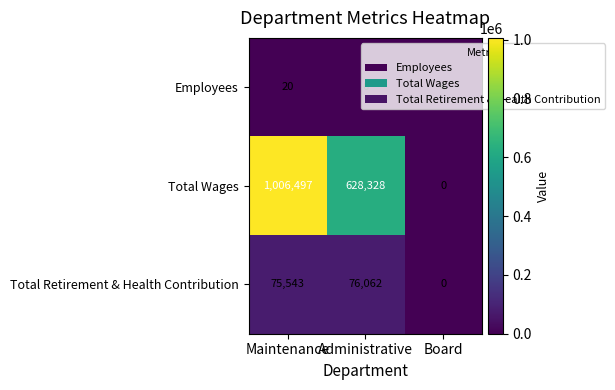

Which series has the largest total across all categories?

Total Wages